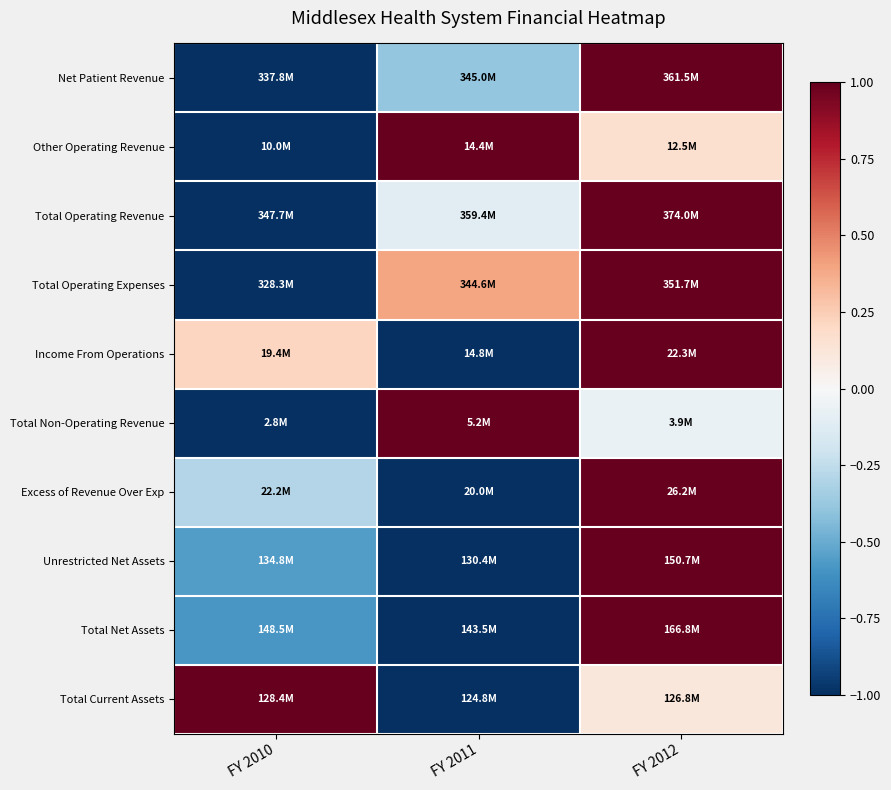

What is the difference between the highest and lowest values at FY 2010?

2.0